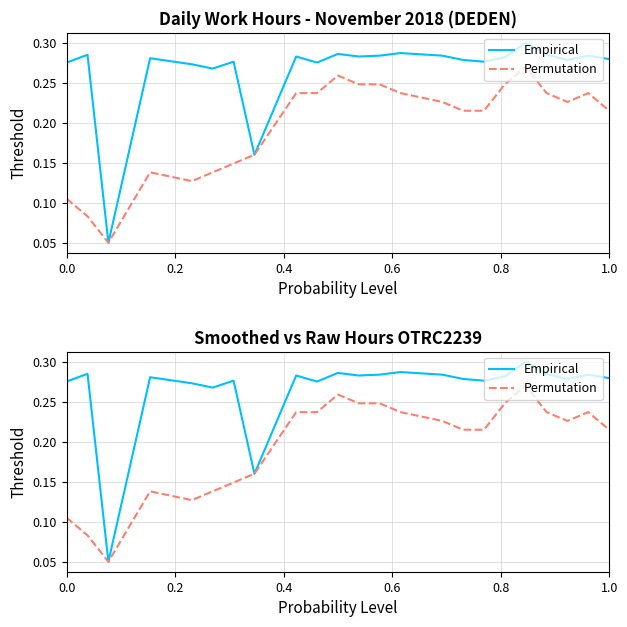

Reading left to right, what are all the values shown in this chart?

Empirical: 0.3	0.3	0.1	0.3	0.3	0.3	0.3	0.2	0.3	0.3	0.3	0.3	0.3	0.3	0.3	0.3	0.3	0.3	0.3	0.3	0.3	0.3	0.3
Permutation: 0.1	0.1	0.1	0.1	0.1	0.1	0.1	0.2	0.2	0.2	0.3	0.2	0.2	0.2	0.2	0.2	0.2	0.2	0.3	0.2	0.2	0.2	0.2